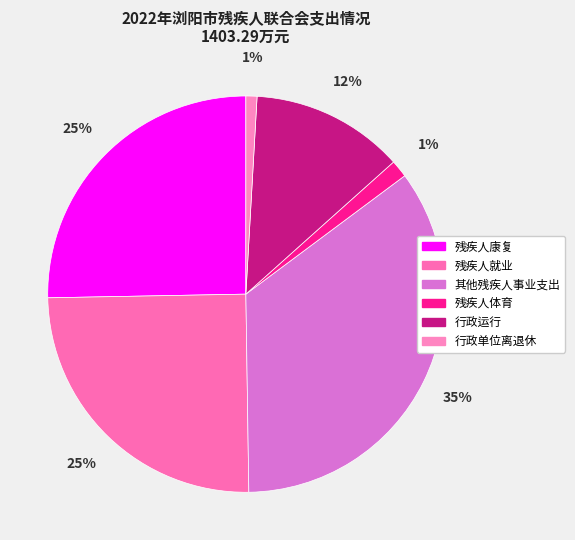

What percentage is the 行政运行 slice, to the nearest percent?

12%